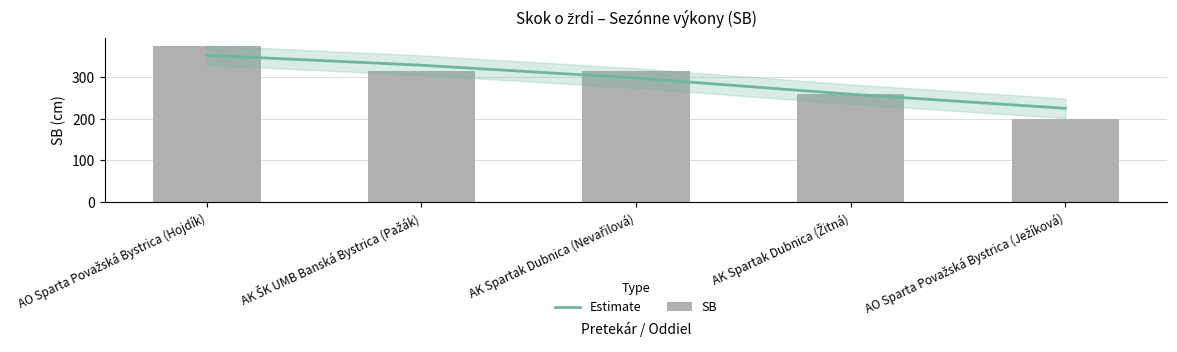

Rank the categories by Estimate value from highest to lowest.

AO Sparta Považská Bystrica (Hojdík), AK ŠK UMB Banská Bystrica (Pažák), AK Spartak Dubnica (Nevařilová), AK Spartak Dubnica (Žitná), AO Sparta Považská Bystrica (Ježíková)